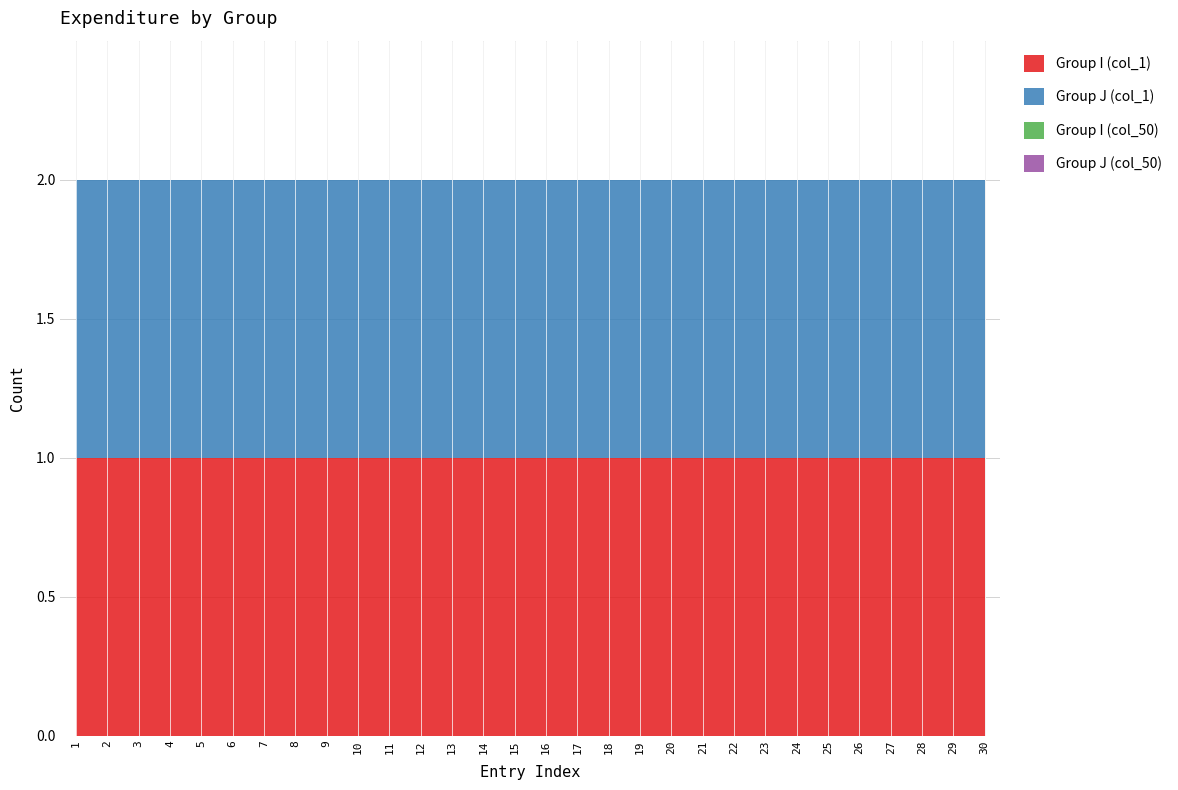

Does the chart have visible grid lines?

Yes